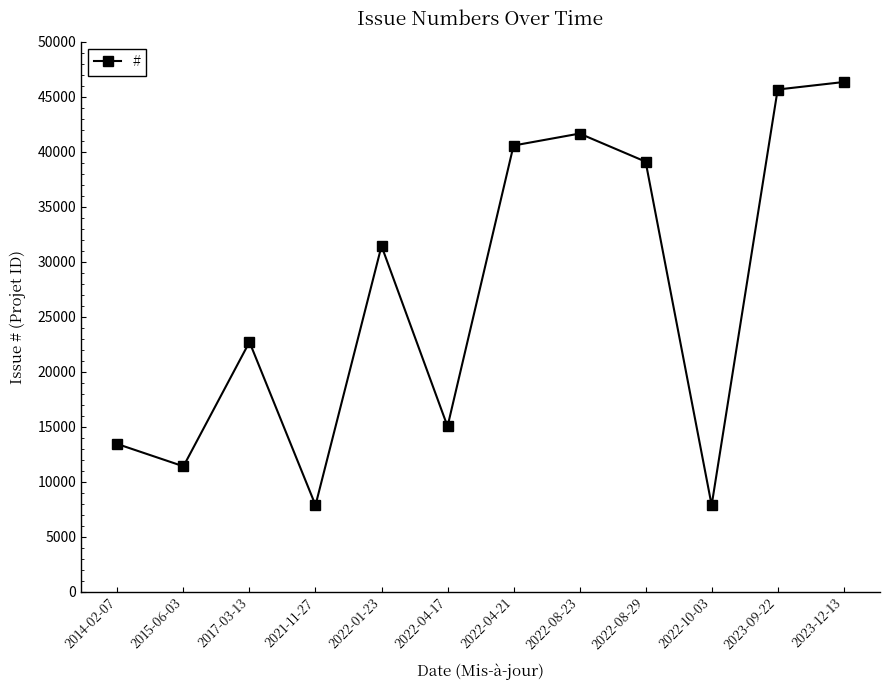

What is the smallest value displayed?

7859